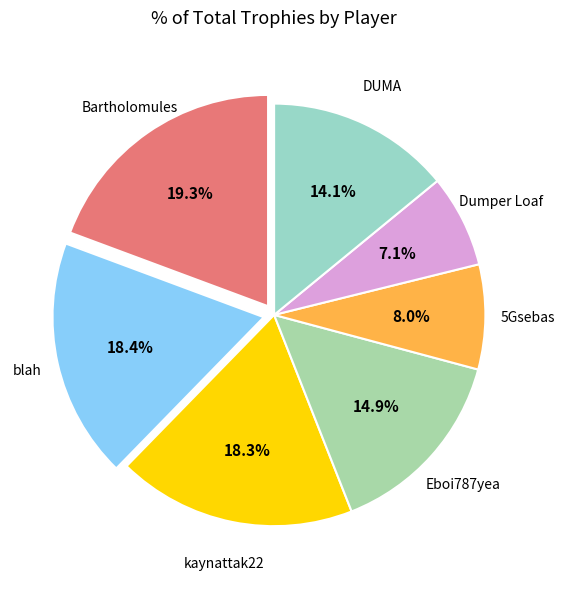

What is the largest slice in the pie chart?

Bartholomules